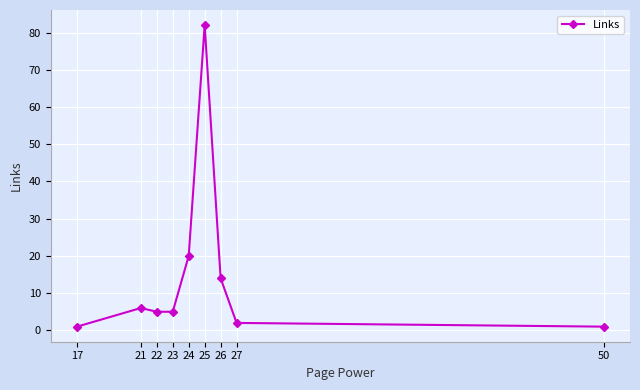

Which has a higher value, 27 or 24?

24